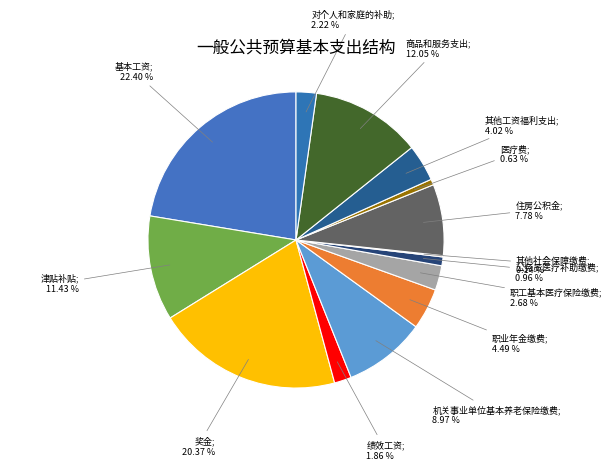

Rank the categories by value from highest to lowest.

基本工资, 奖金, 商品和服务支出, 津贴补贴, 机关事业单位基本养老保险缴费, 住房公积金, 职业年金缴费, 其他工资福利支出, 职工基本医疗保险缴费, 对个人和家庭的补助, 绩效工资, 公务员医疗补助缴费, 医疗费, 其他社会保障缴费